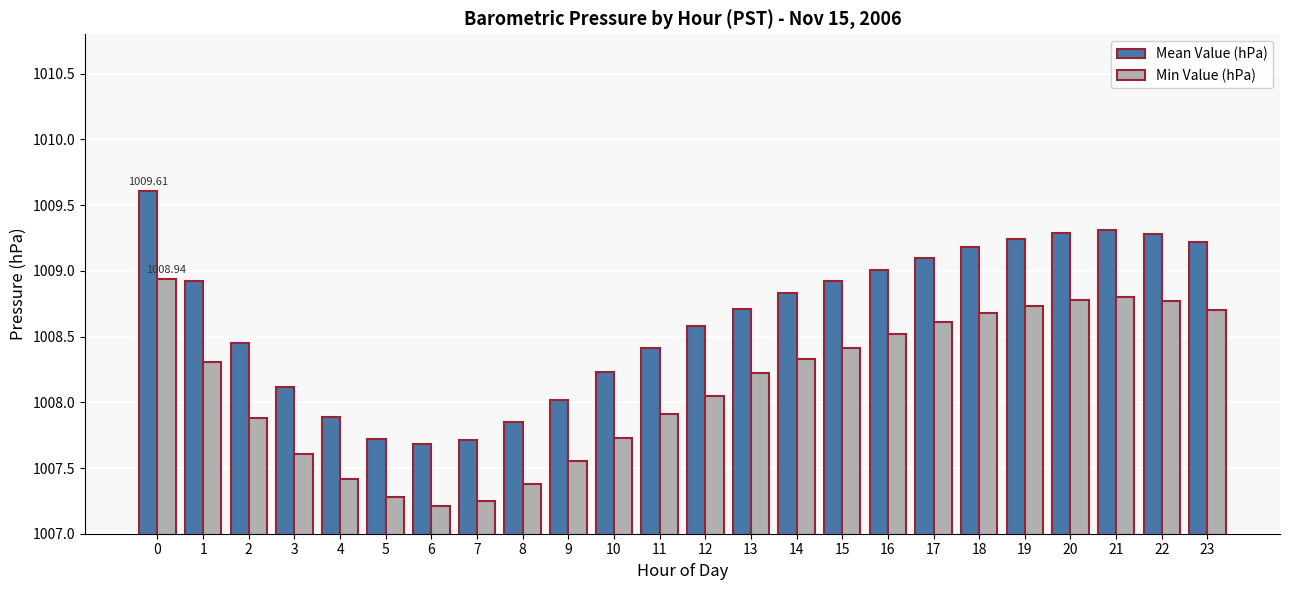

Which series has the largest range (max minus min)?

Mean Value (hPa)